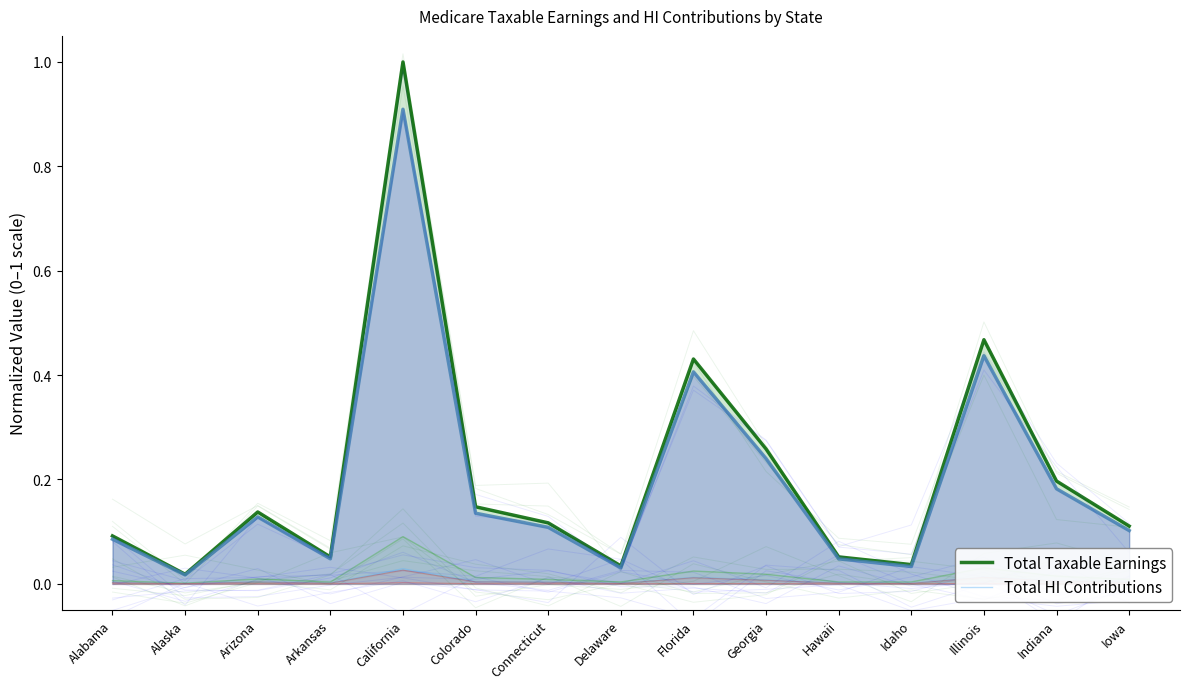

Which category has the lowest value in the Total Taxable Earnings series?

Alaska